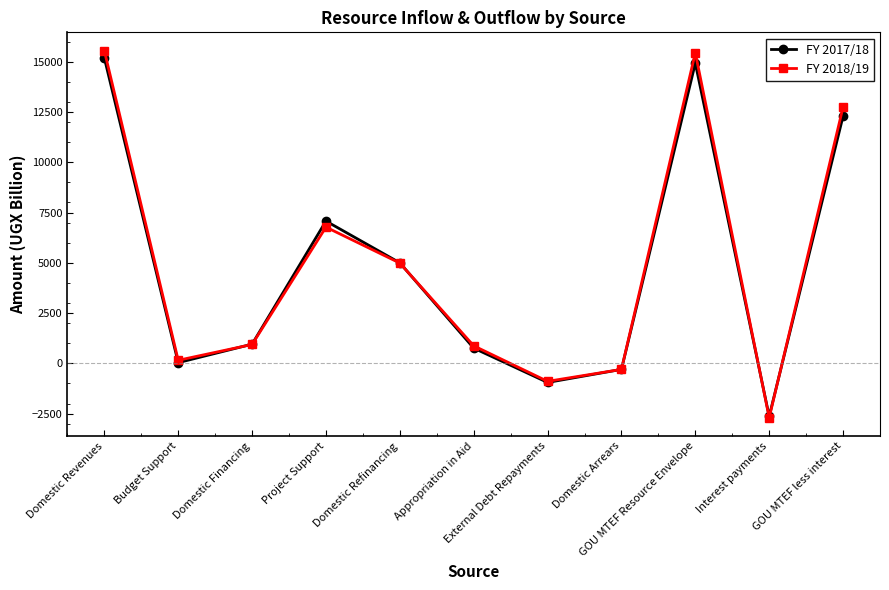

How many data points in FY 2017/18 are above 954?

6